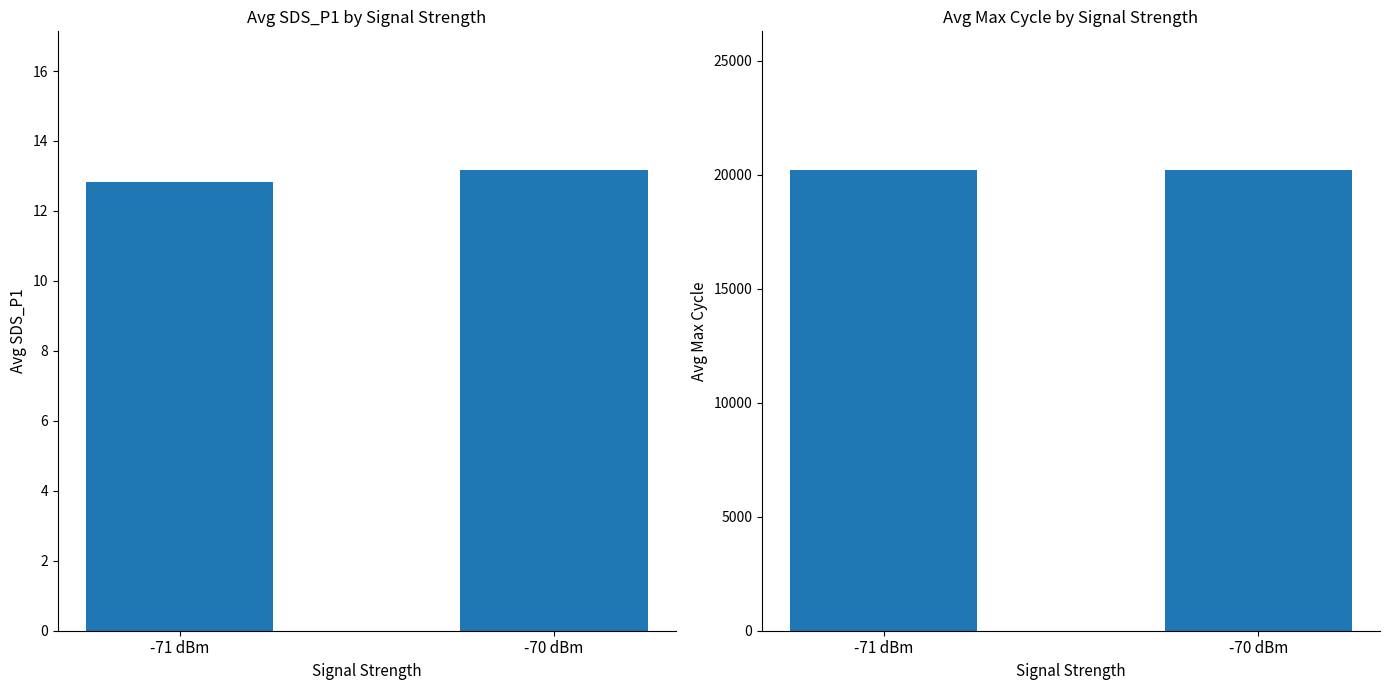

Which series changed the most between -71 dBm and -70 dBm?

Avg Max Cycle